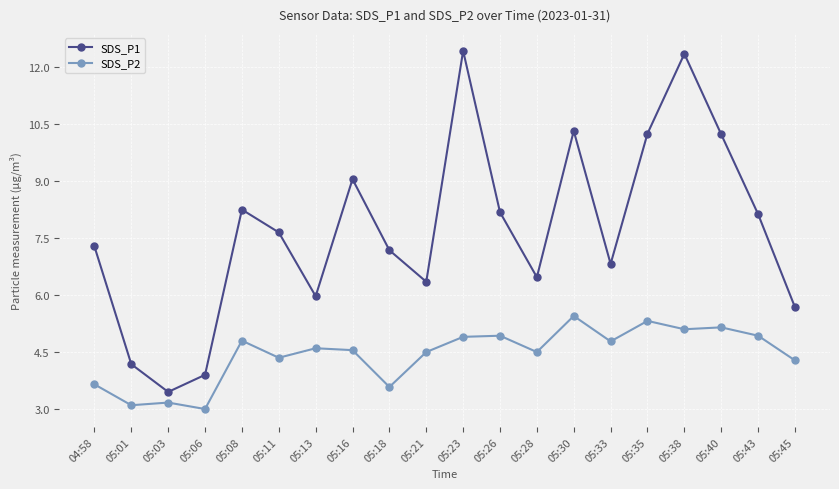

Is it true that SDS_P1 equals 3.9 at 05:06?

True